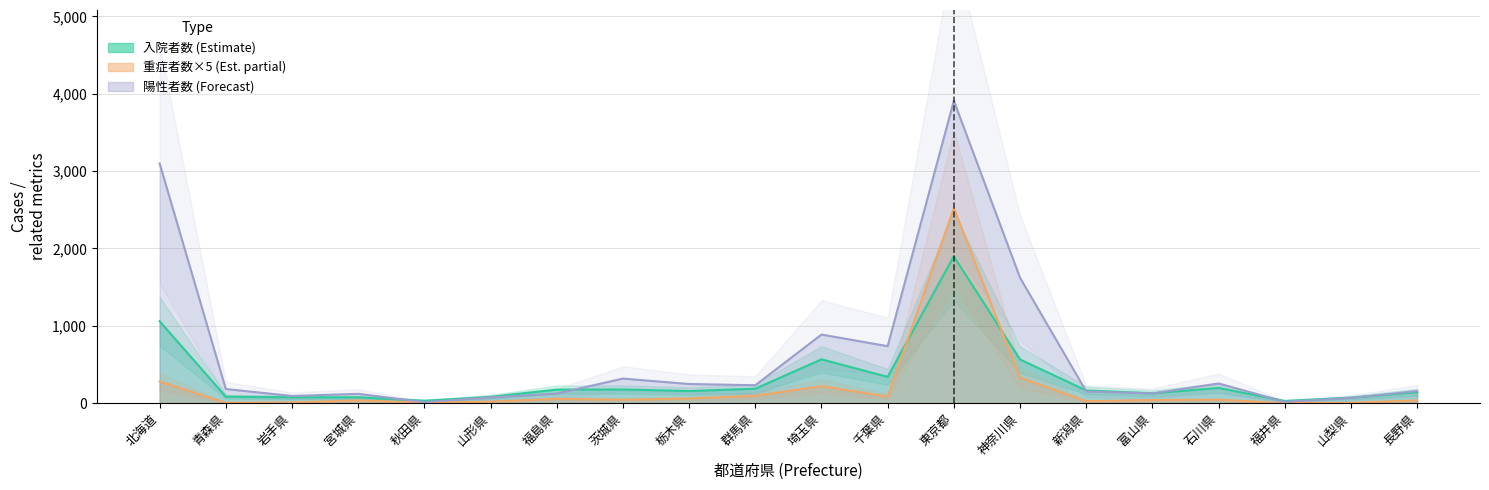

How many data points does each series have?

20